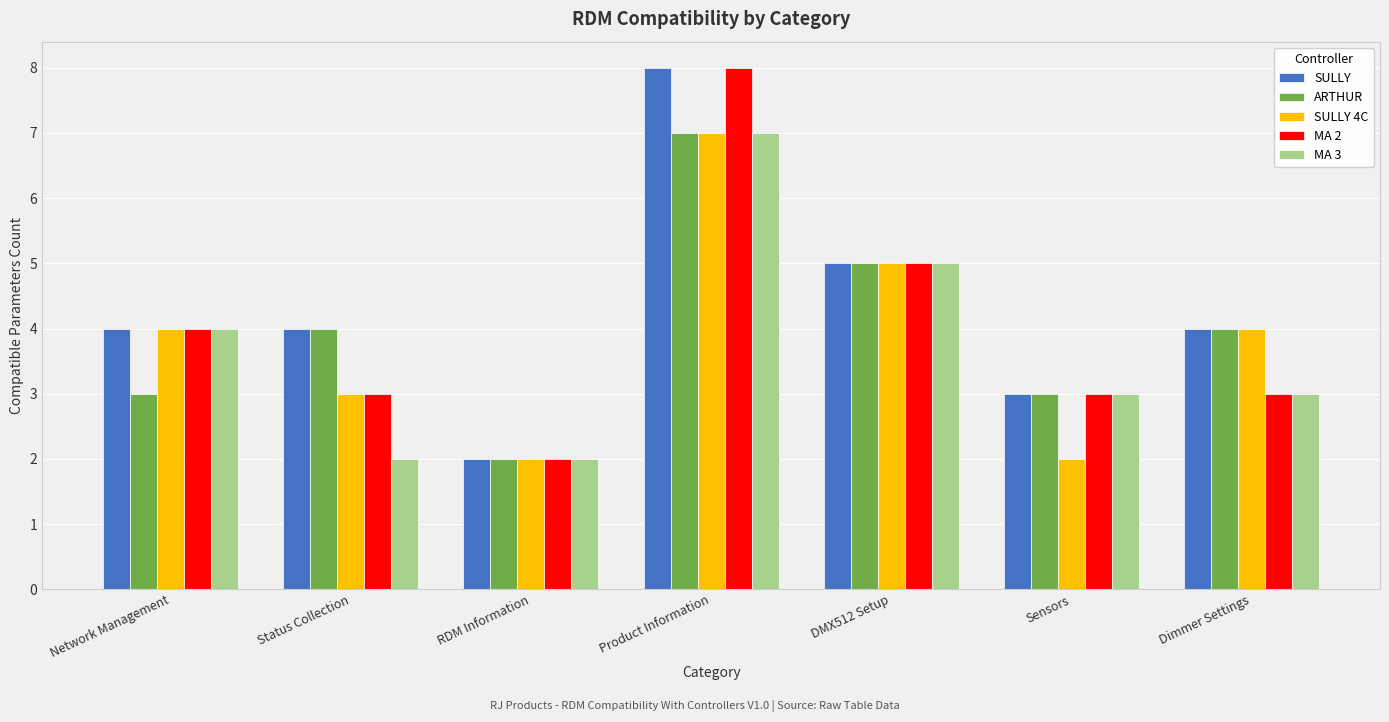

Count the SULLY 4C values in the range 2 to 5.

6